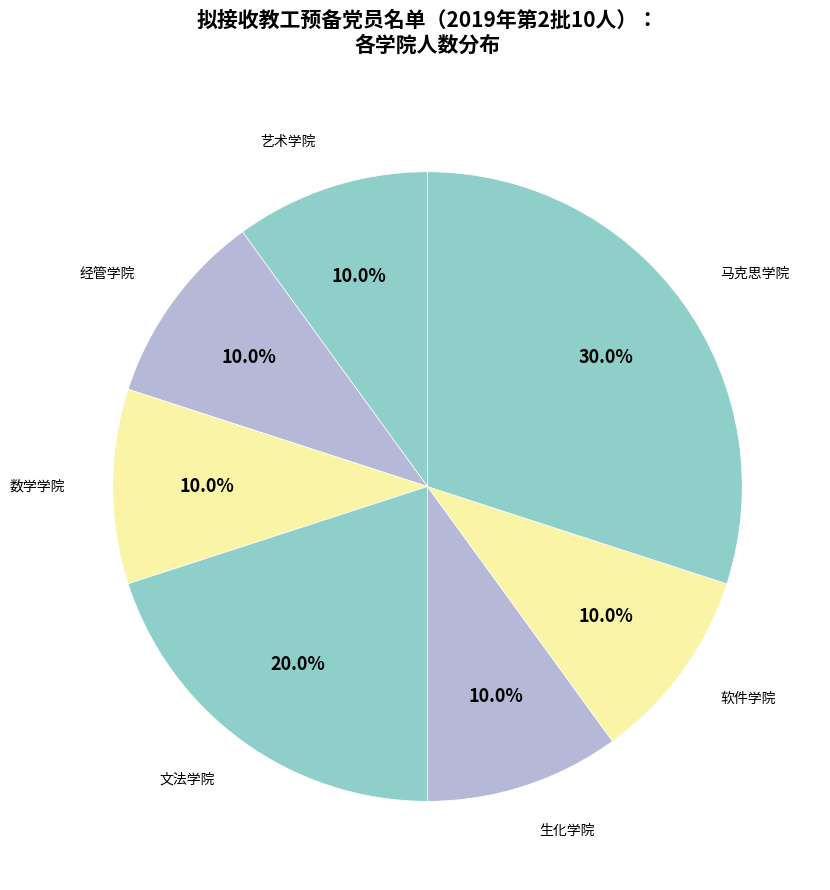

How many segments does this pie chart have?

7